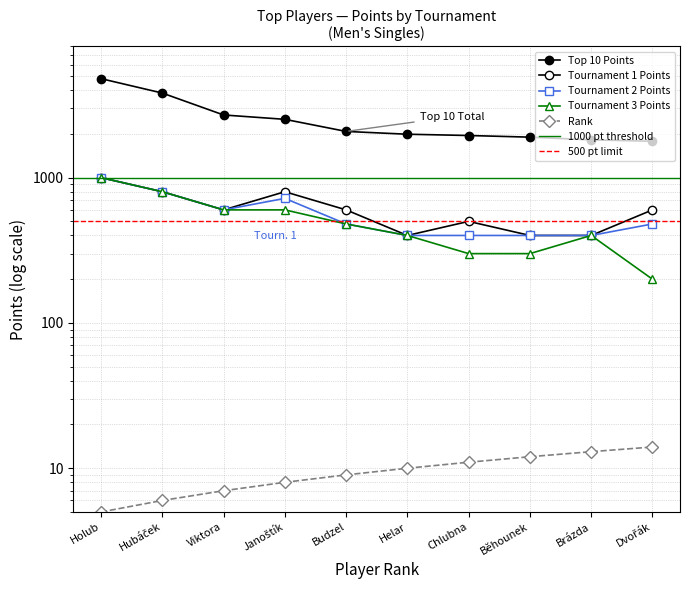

How many lines are shown in the chart?

5